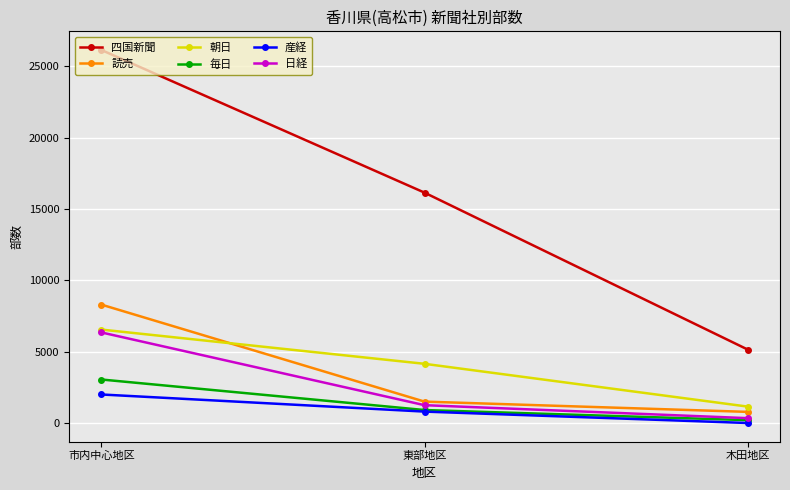

What is the label of the 1st point from the left?

市内中心地区